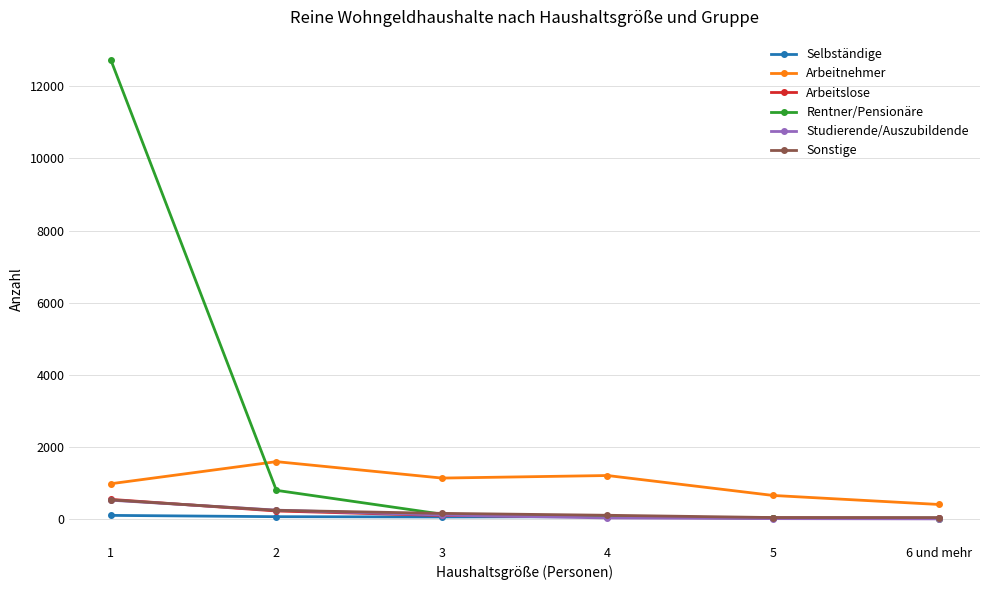

What is the difference between the second highest and minimum values in the Sonstige series?

200